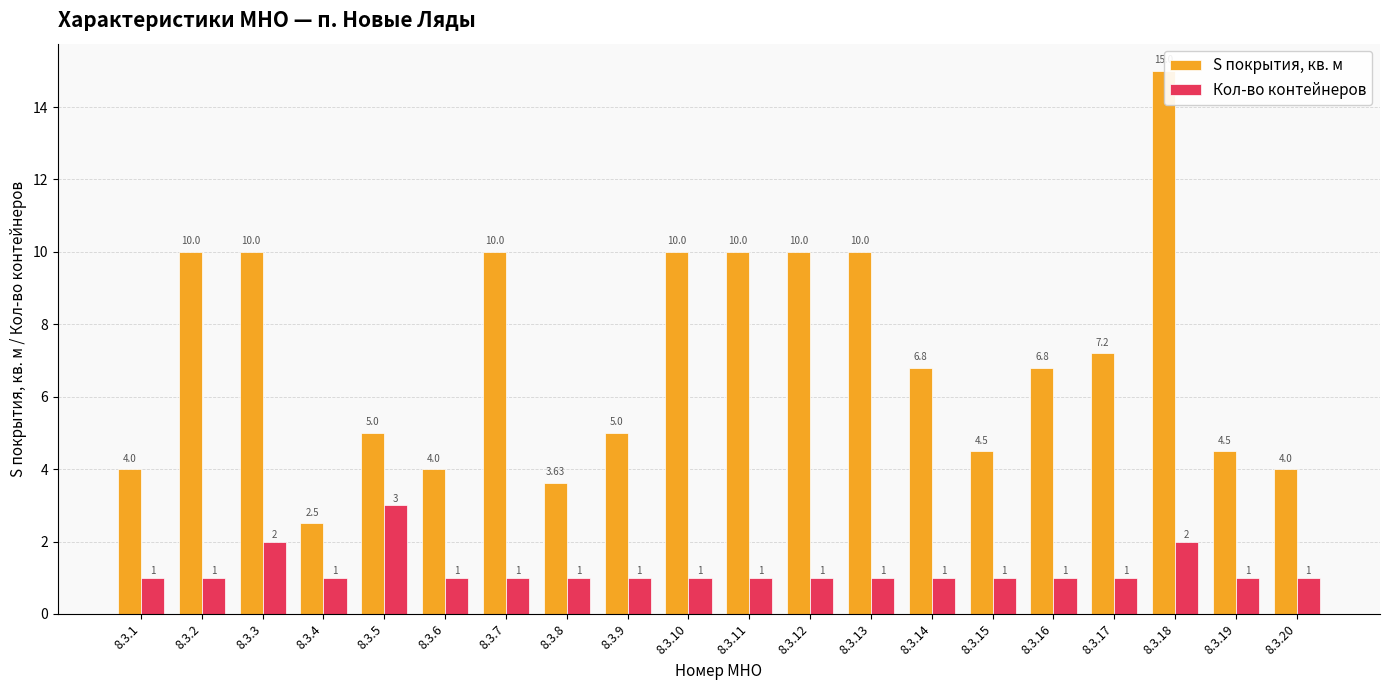

Is it true that Кол-во контейнеров equals 1.0 at 8.3.12?

True